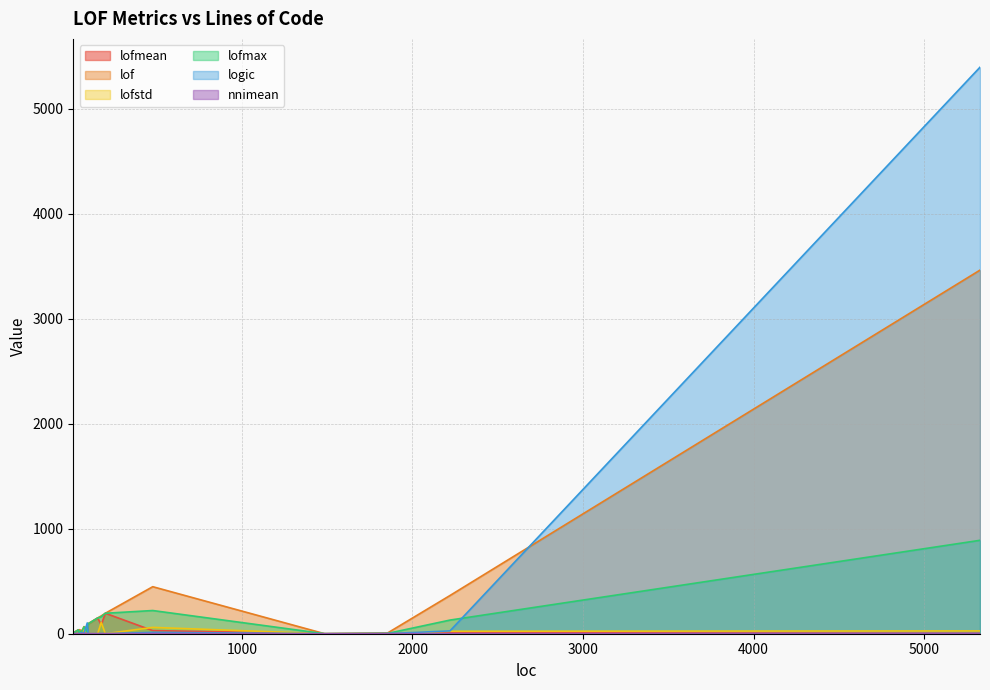

What is the difference between the maximum and minimum values in the lofstd series?

107.5